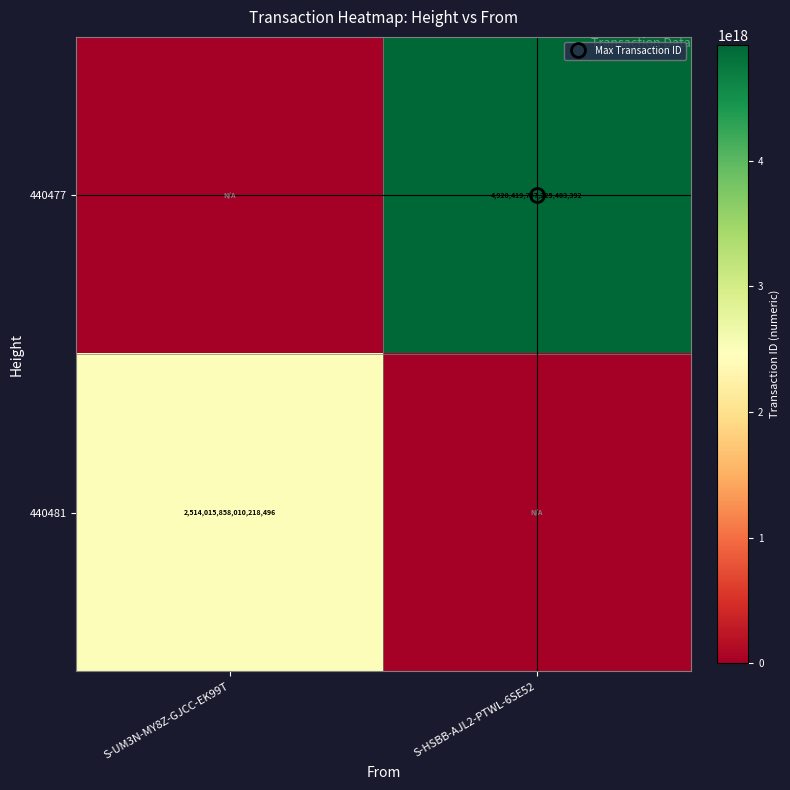

Which series has the widest spread of values?

440477